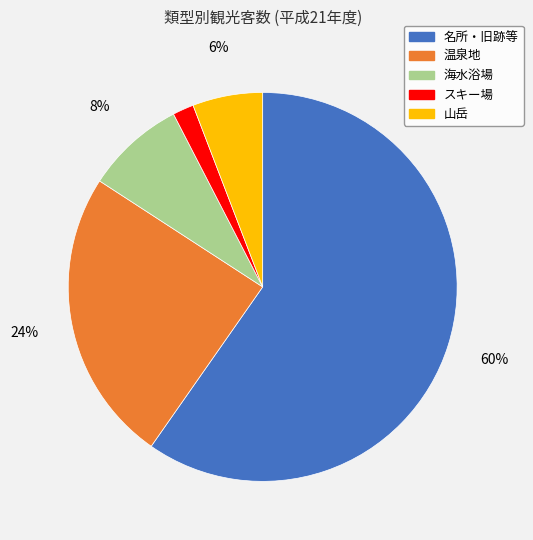

Is the sum of スキー場 and 海水浴場 greater than half?

No